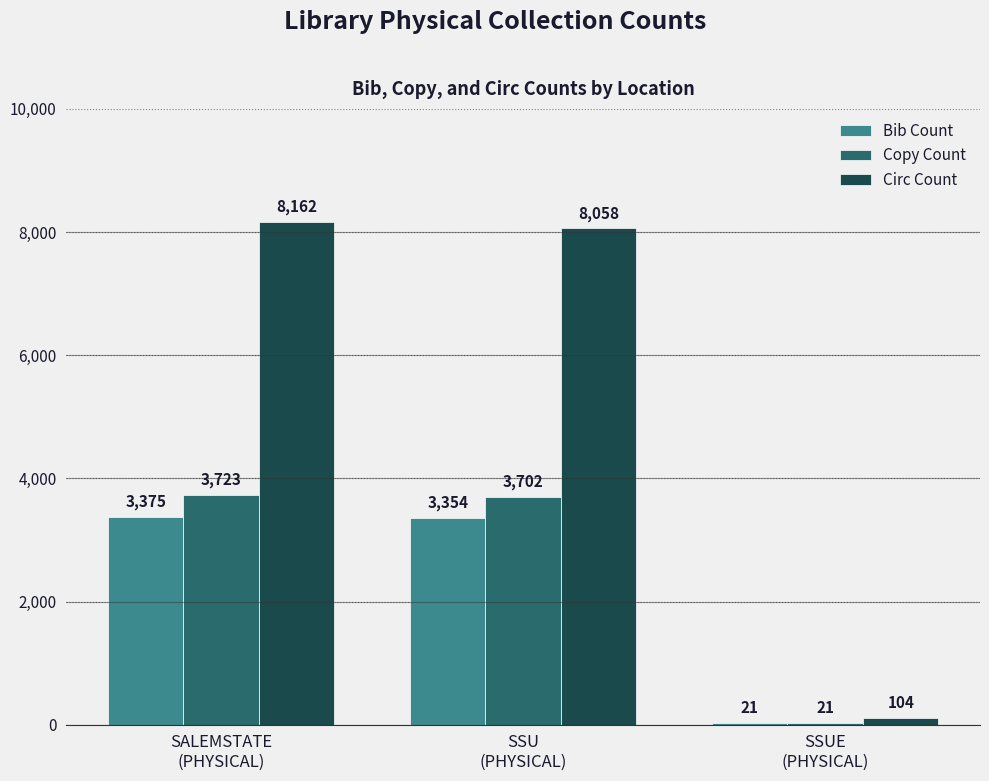

What is the maximum value for Copy Count?

3723